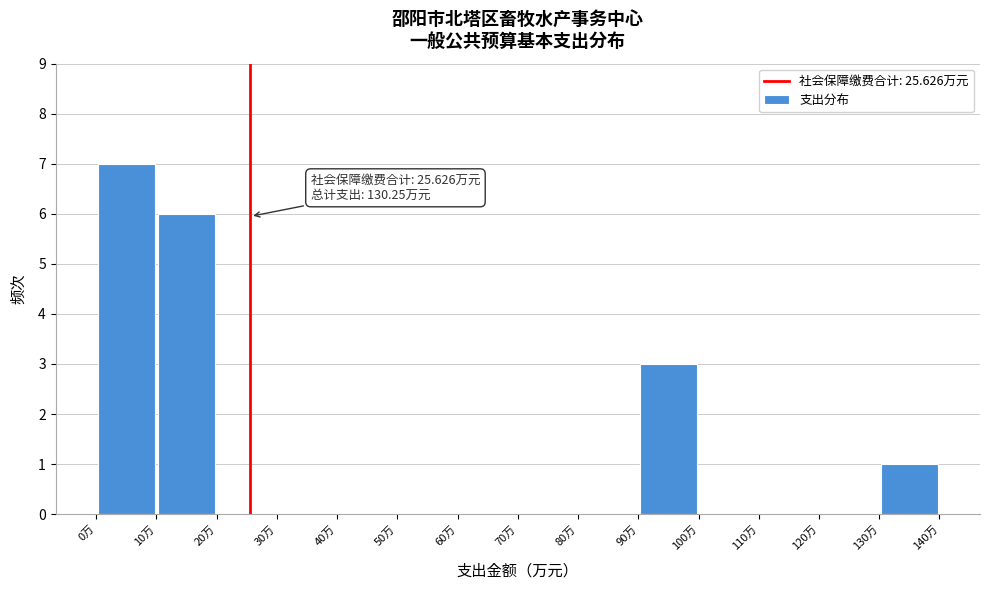

Which range on the x-axis has the tallest bar?

0 to 10